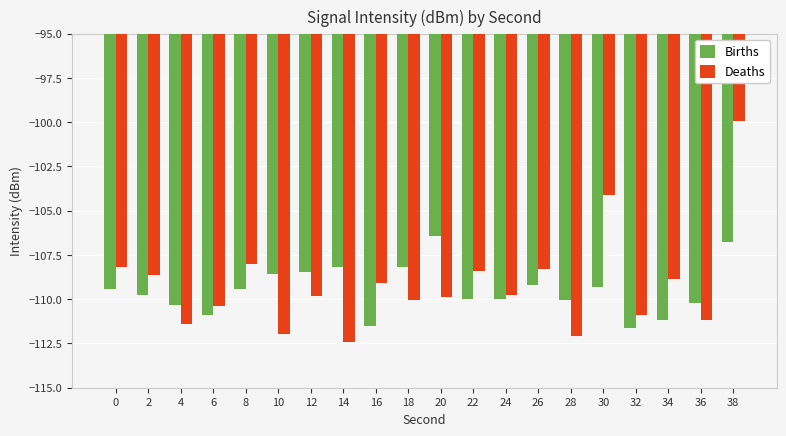

Which series has the largest total across all categories?

Deaths